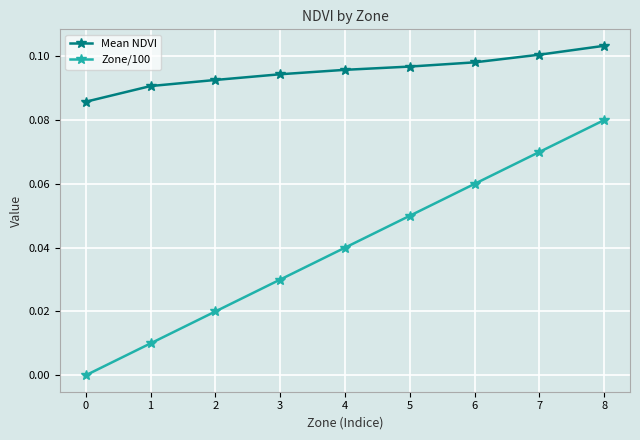

True or false: Zone/100 and Mean NDVI intersect in this chart.

False